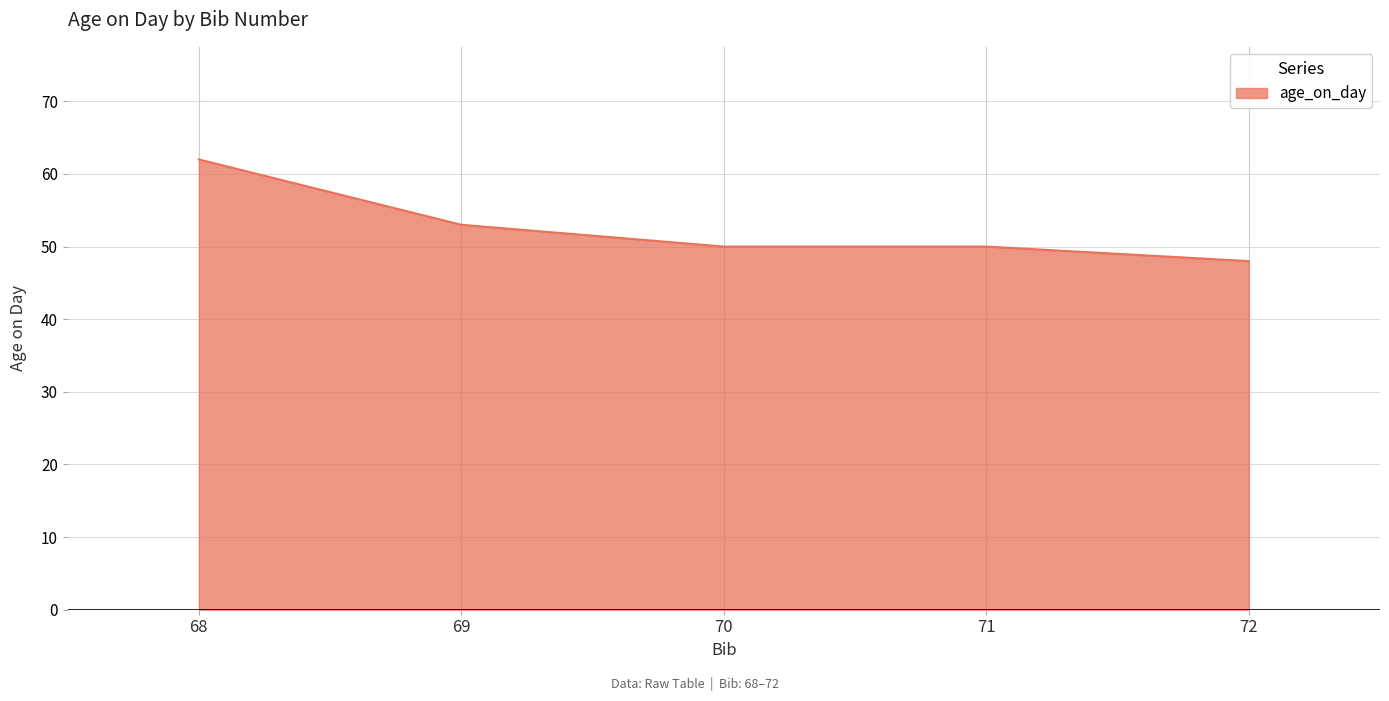

What is the greatest value displayed?

62